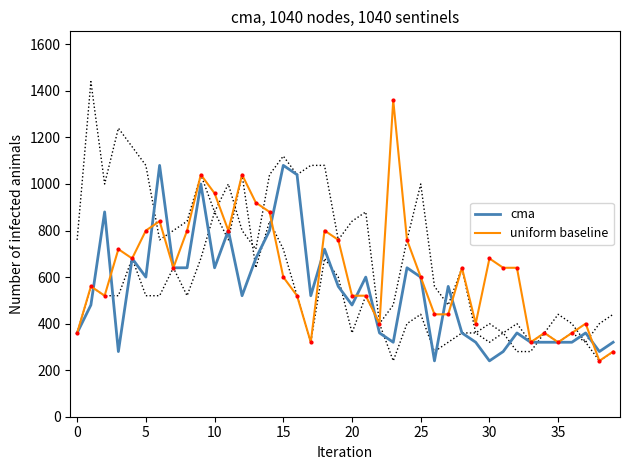

What is the difference between the maximum and minimum values in the uniform baseline series?

1120.0